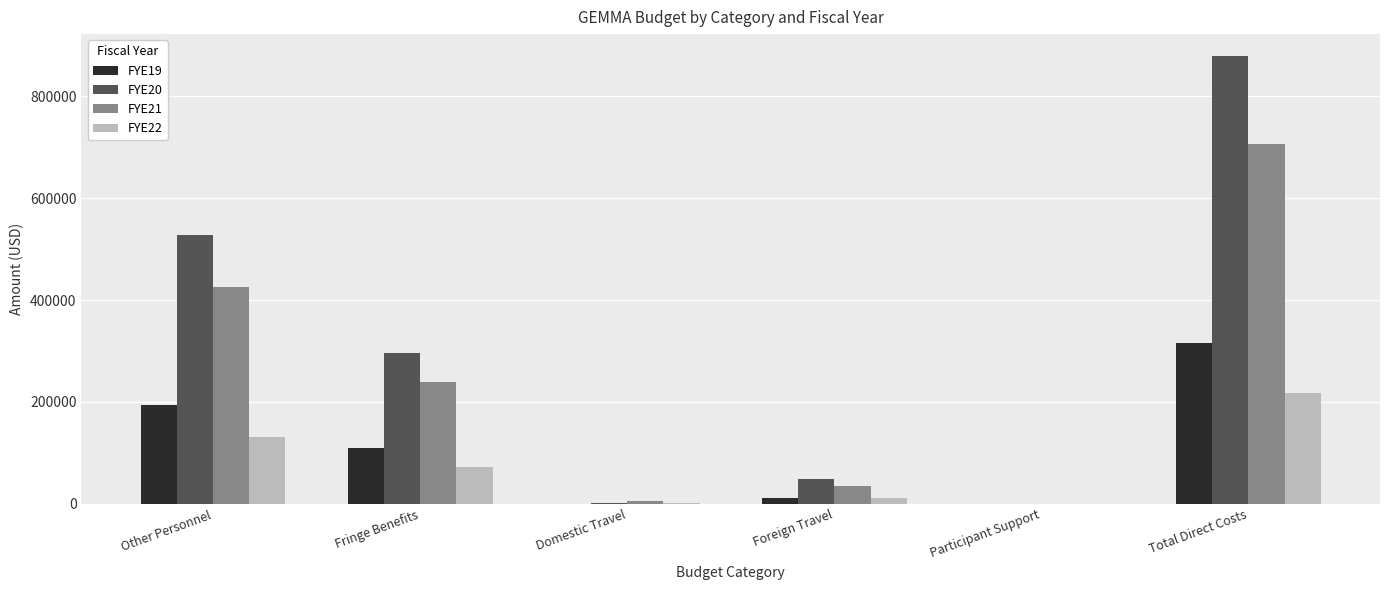

How many distinct data groups are displayed?

4